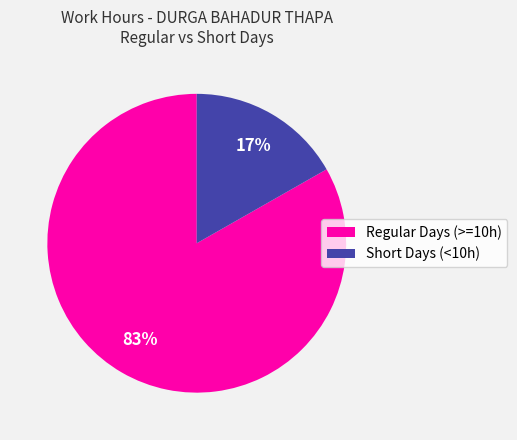

Is there any slice that represents more than half of the pie?

Yes